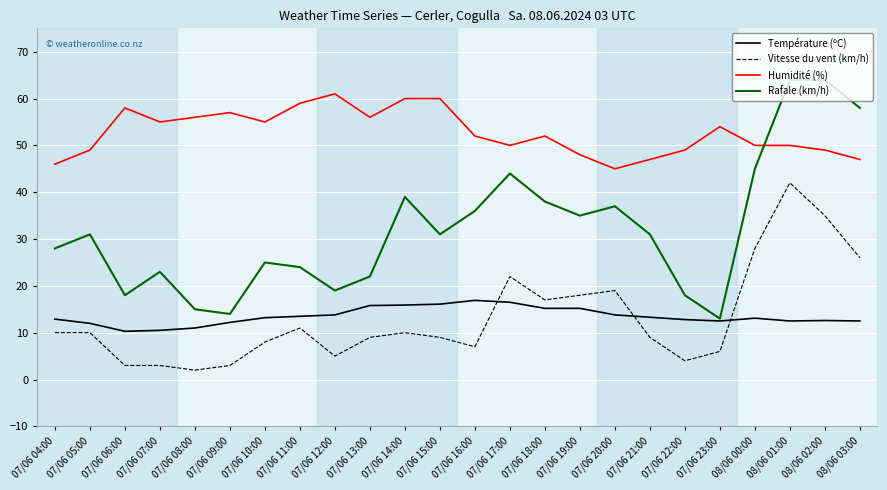

Which series has the largest range (max minus min)?

Rafale (km/h)